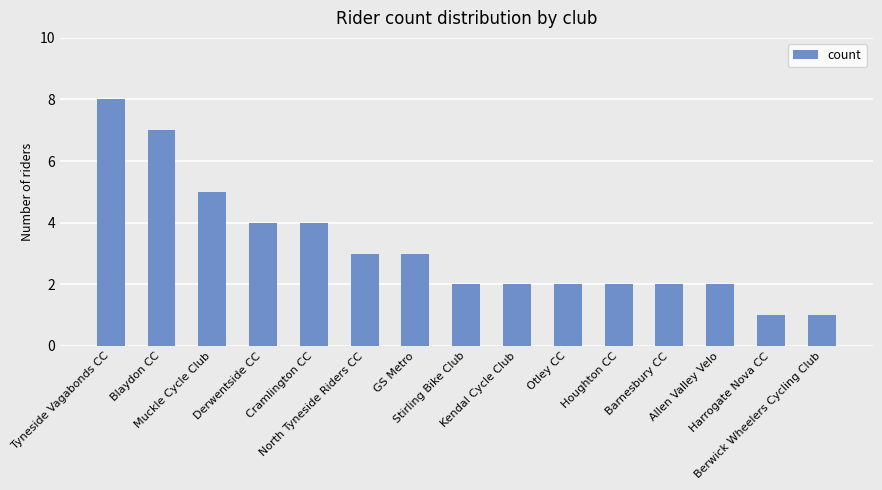

What is the difference between the maximum and second lowest values?

7